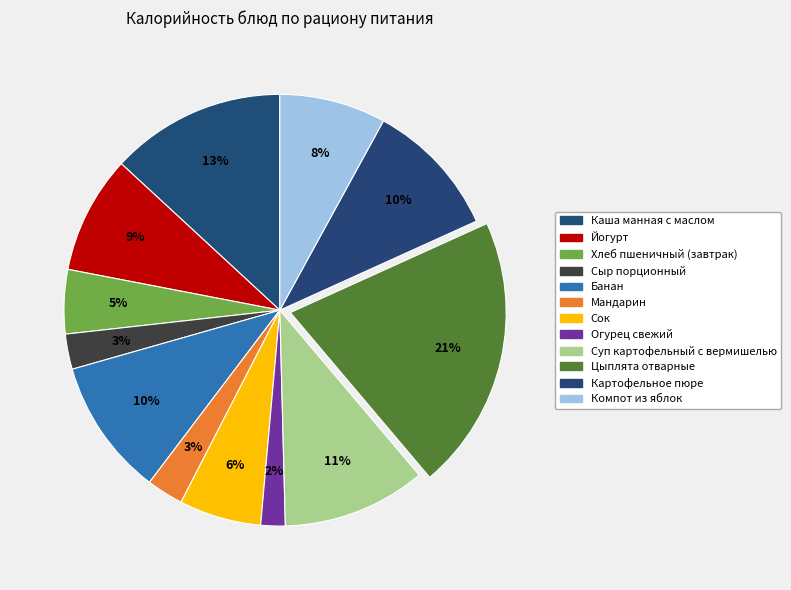

Count the number of slices in the pie.

12